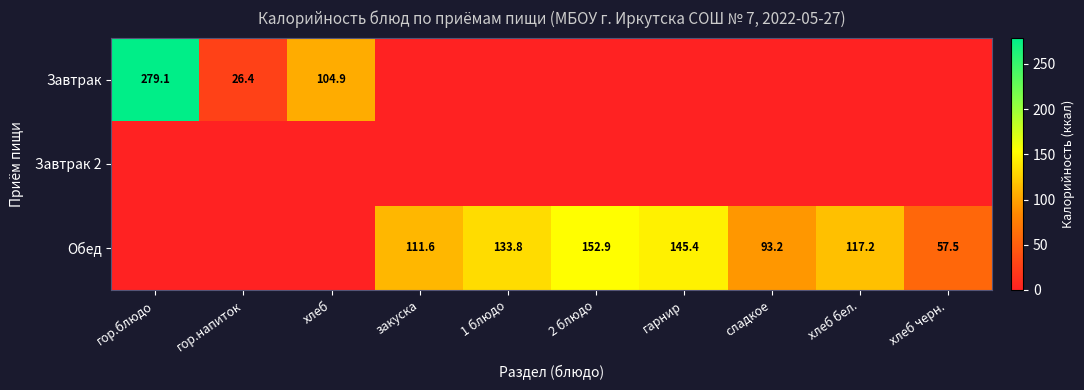

The Обед series shows 111.6 at закуска. True or false?

True